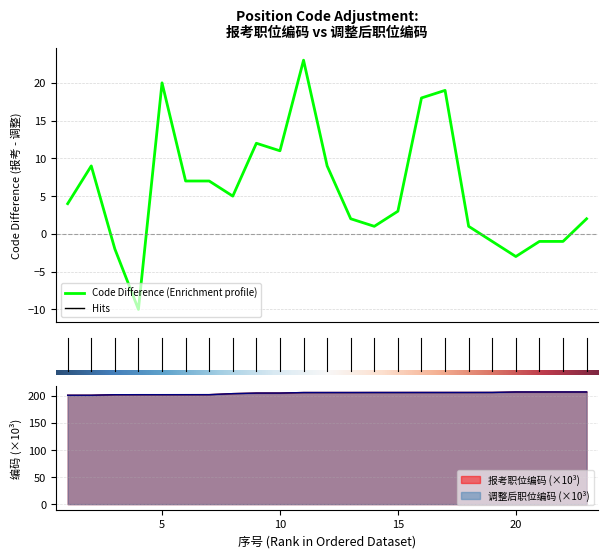

True or false: 调整后职位编码 has a value of 286.3 at 3.

False